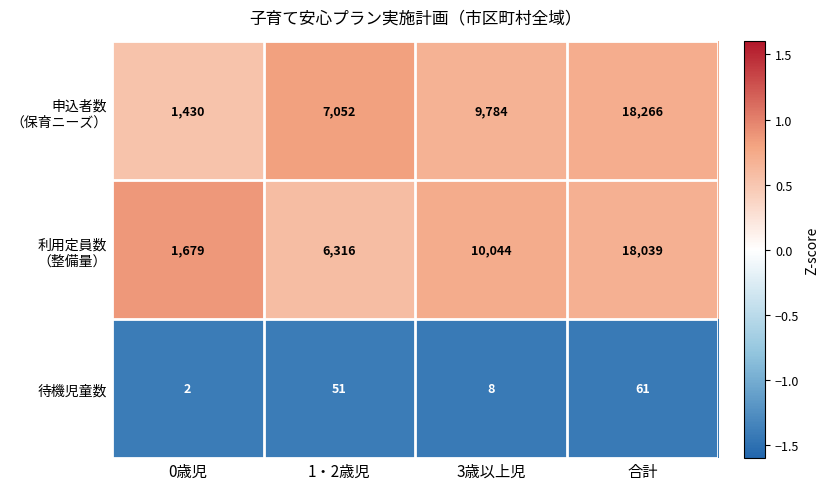

At which category is the sum across all series the highest?

合計